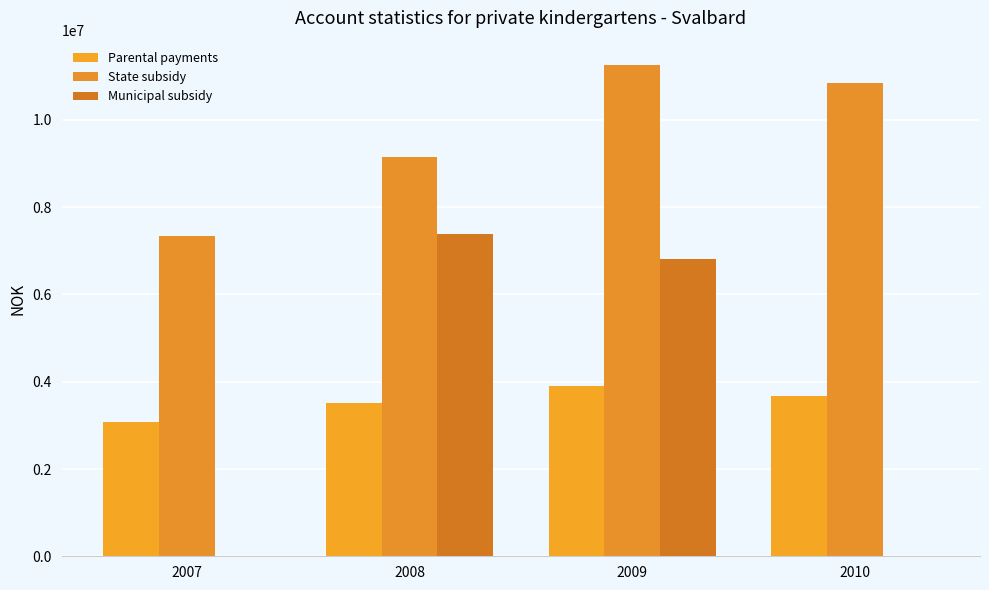

How many categories are shown in the chart?

4